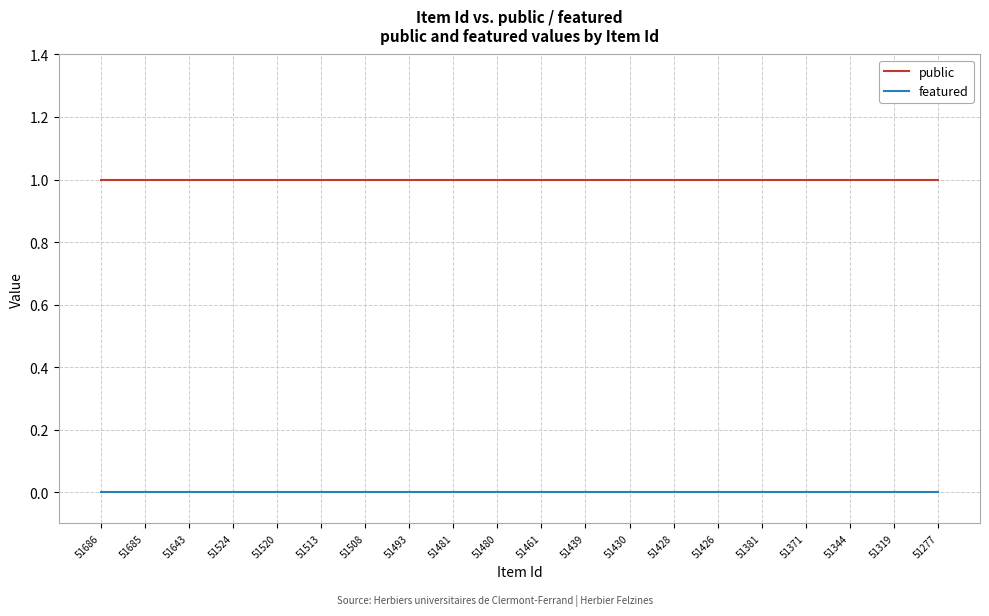

True or false: public and featured cross at least once.

False